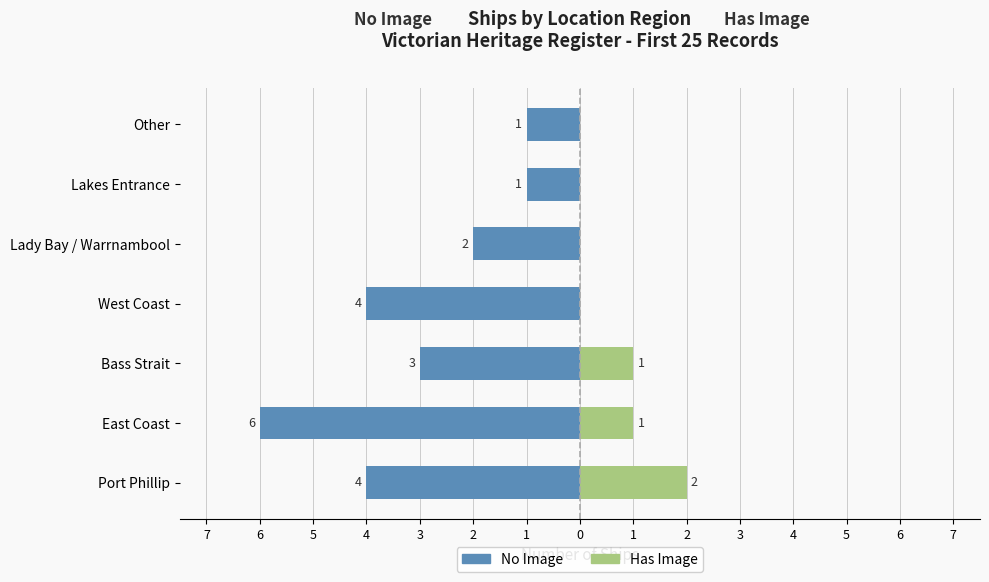

What is the lowest value of the No Image series?

-6